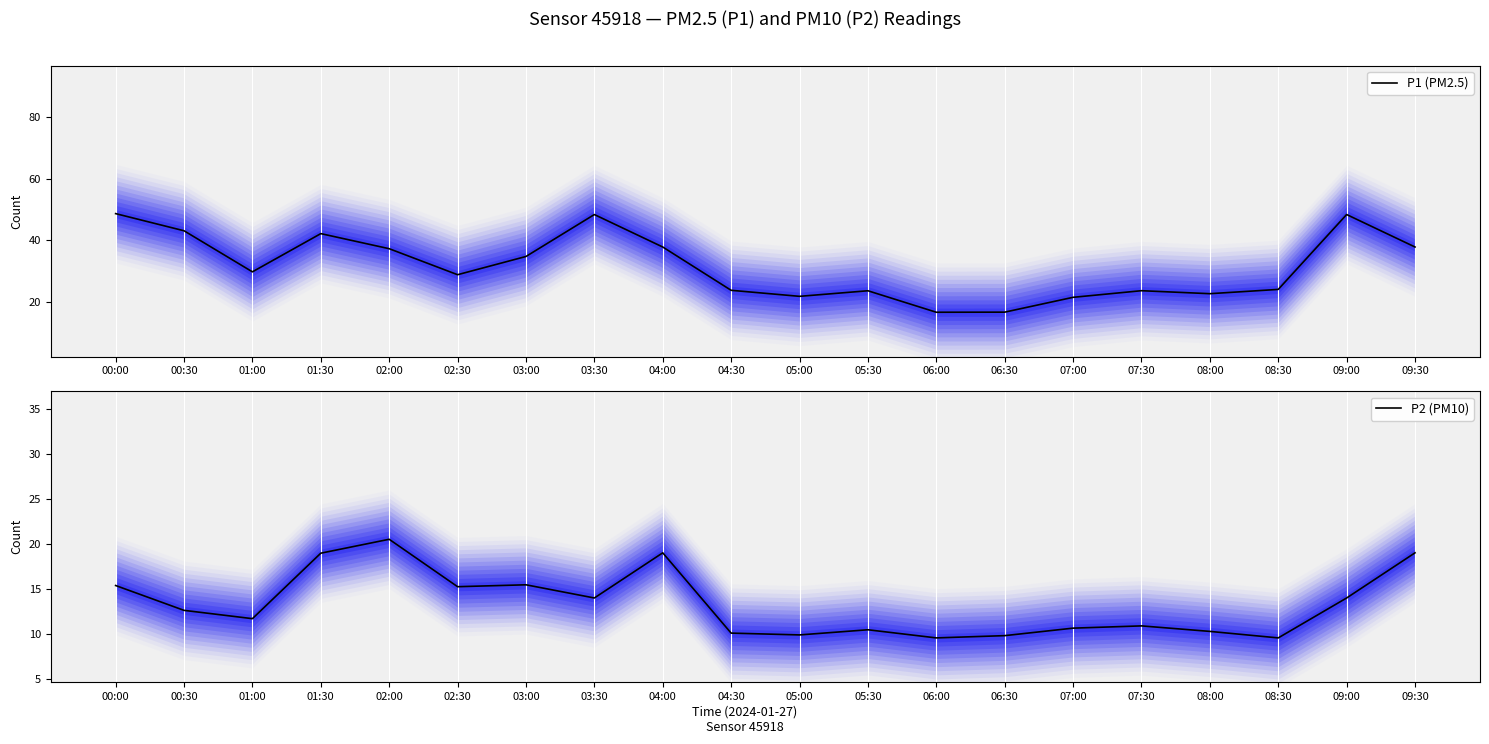

What is the label of the 17th point from the right?

01:30